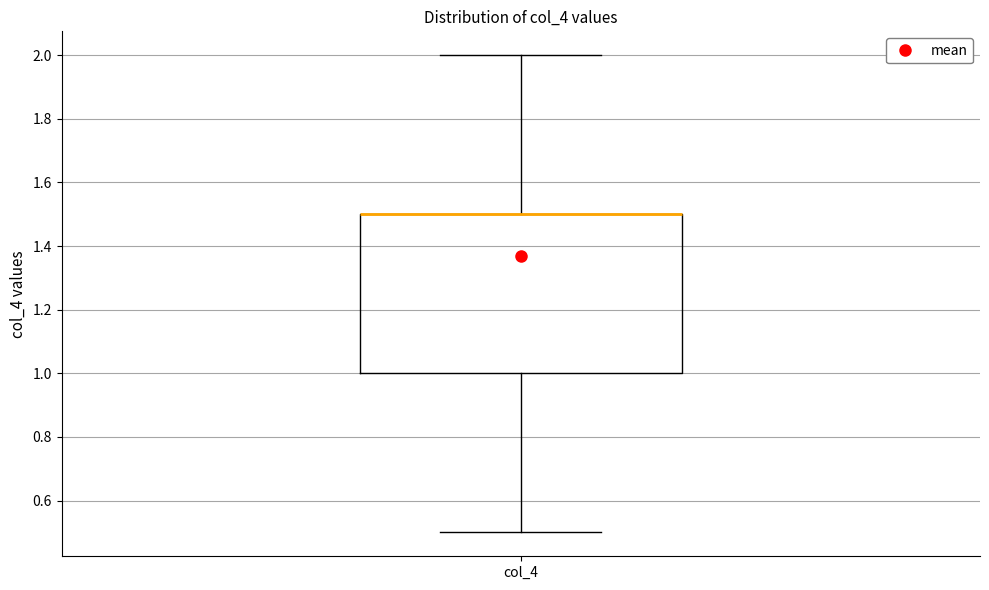

Transcribe this box plot: give where the median line is, the range the box spans, and where the two whiskers end, as read against the y-axis. The values are not printed on the chart, so give them approximately, as read against the axis.

median 1.5 (drawn on the box's upper edge), box 1.0 to 1.5, whiskers 0.5 to 2.0